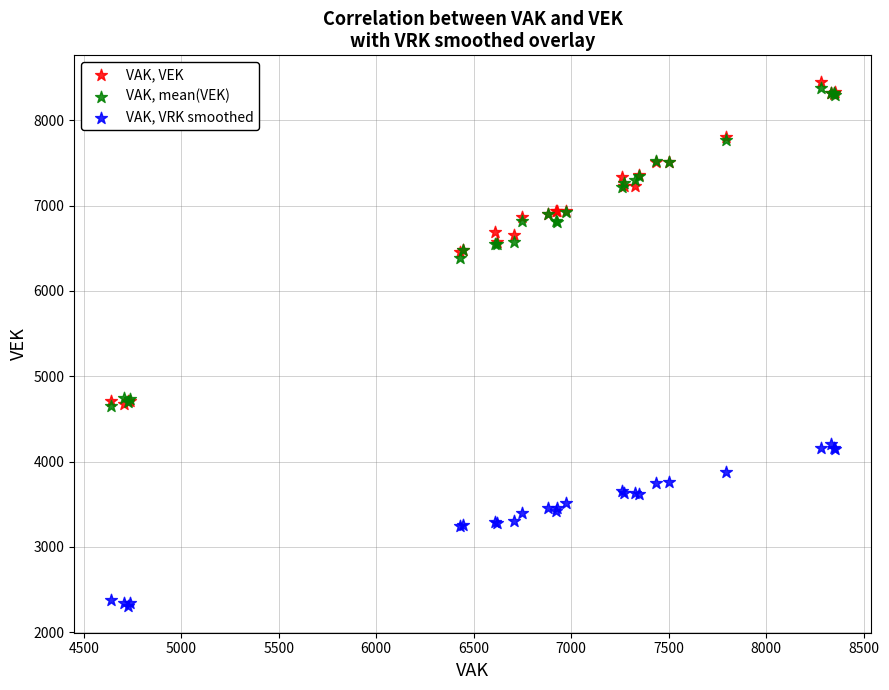

What are all the series names shown in the legend?

VAK, VEK, VAK, mean(VEK), VAK, VRK smoothed